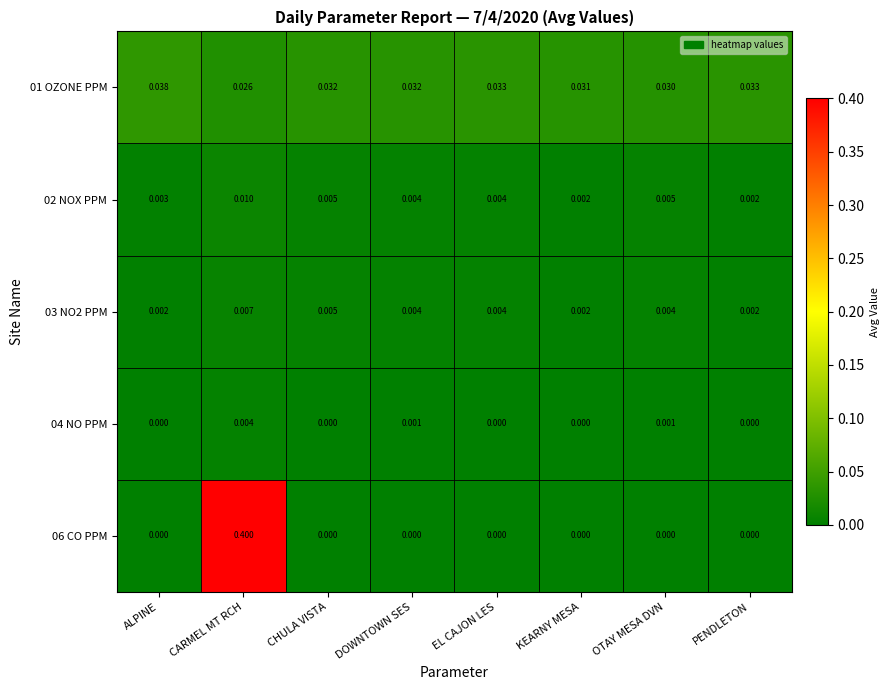

Is the value of 02 NOX PPM at OTAY MESA DVN greater than the value of 06 CO PPM at DOWNTOWN SES?

Yes